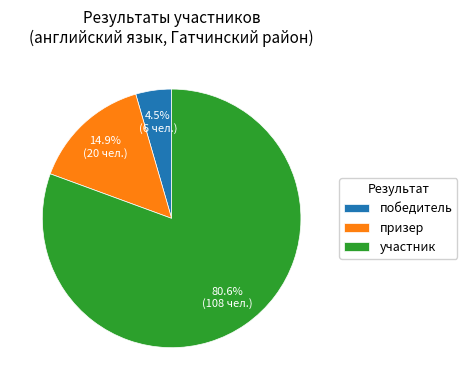

Is there any slice that represents more than half of the pie?

Yes